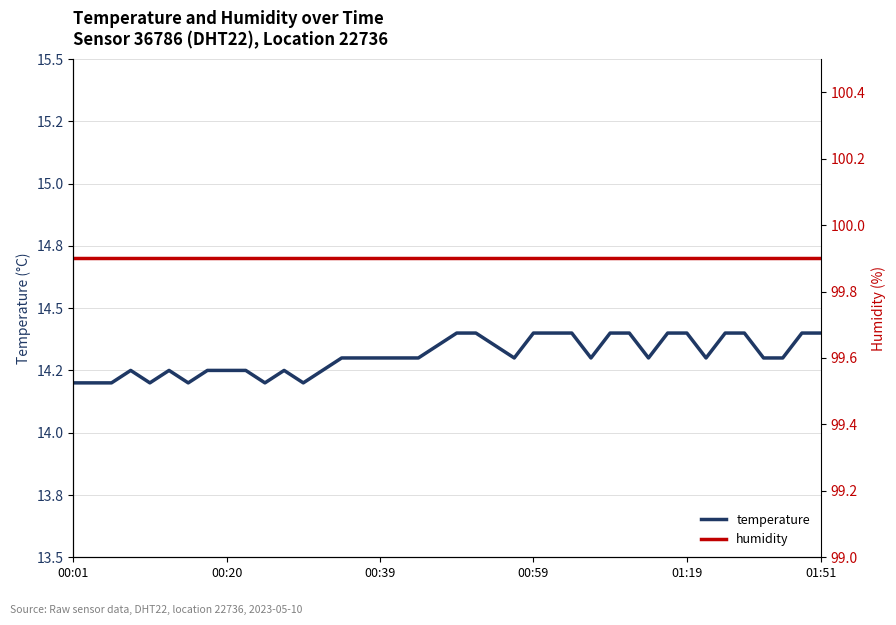

What is the greatest value displayed?

99.9